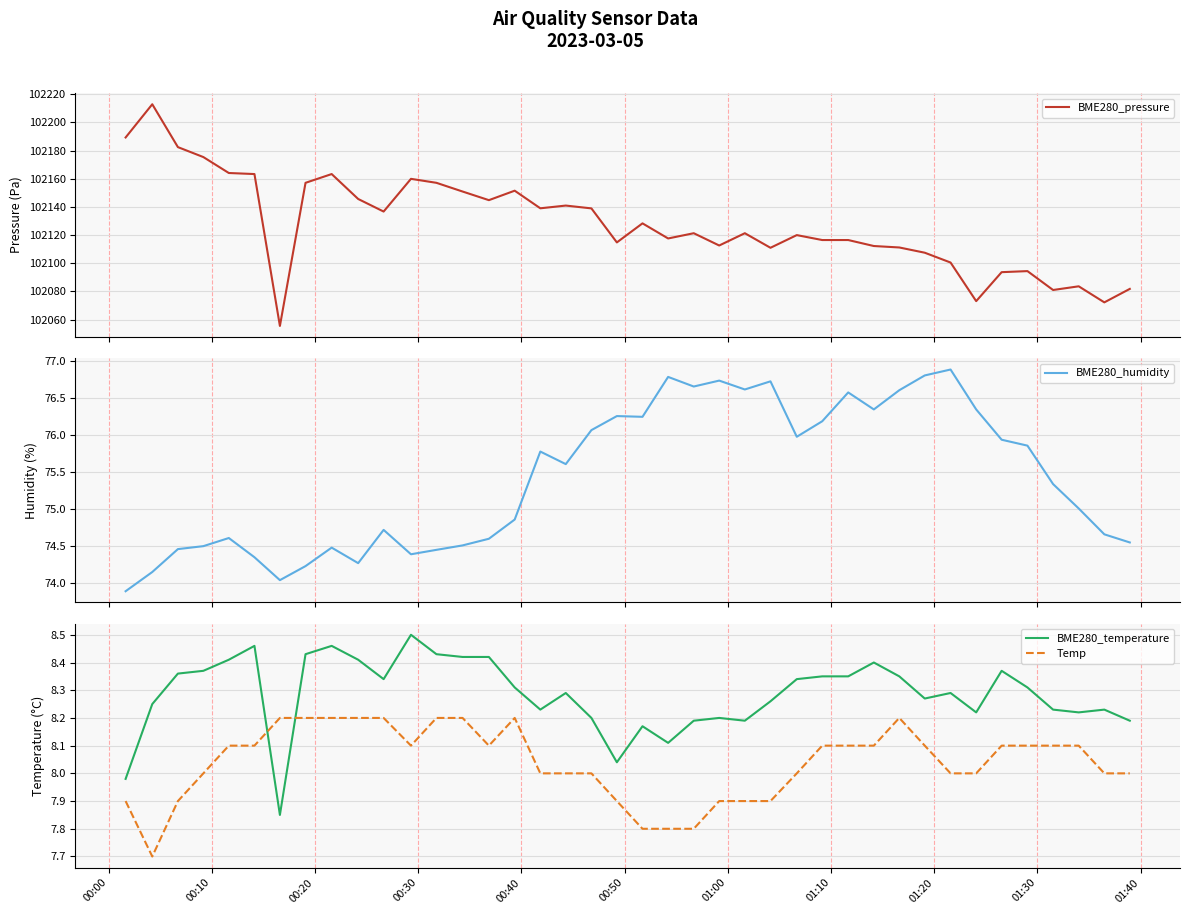

What is the value of the BME280_humidity point at the 25th from the left?

76.6